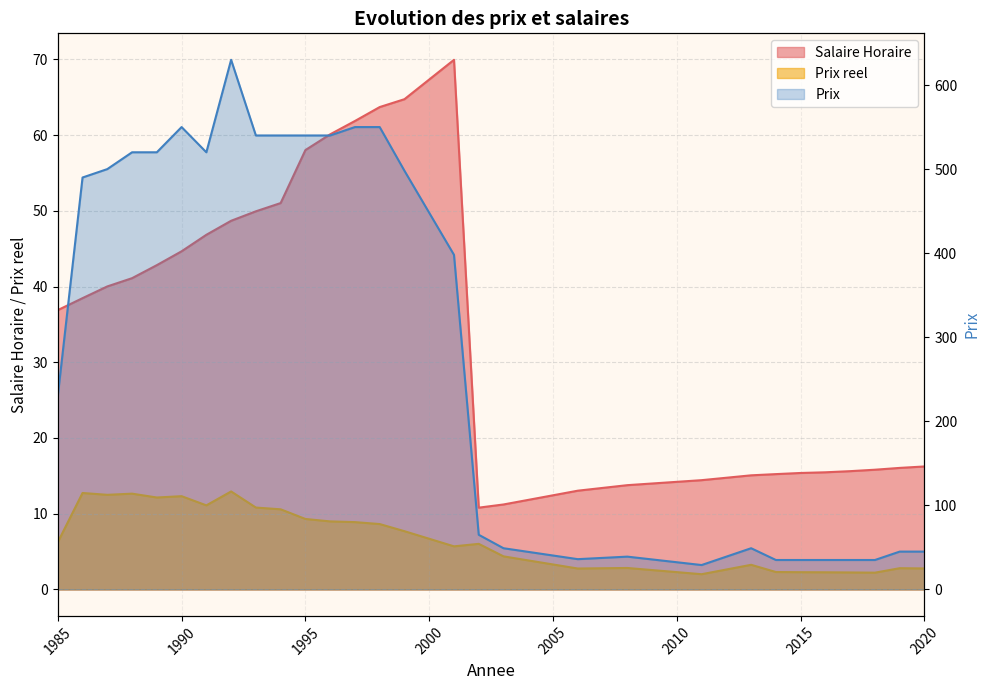

Rank the categories by Prix reel value from highest to lowest.

1992, 1986, 1988, 1987, 1990, 1989, 1991, 1993, 1994, 1995, 1996, 1997, 1998, 1999, 1985, 2002, 2001, 2003, 2013, 2008, 2019, 2020, 2006, 2014, 2015, 2016, 2017, 2018, 2011